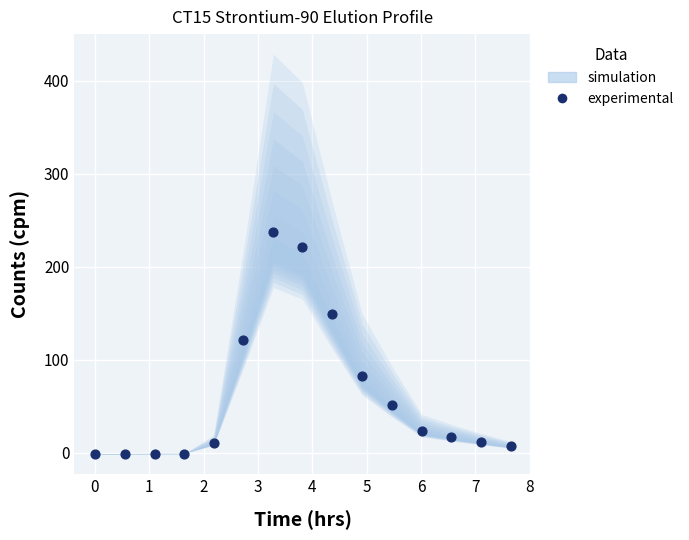

What is the range of X values (max minus min)?

7.6